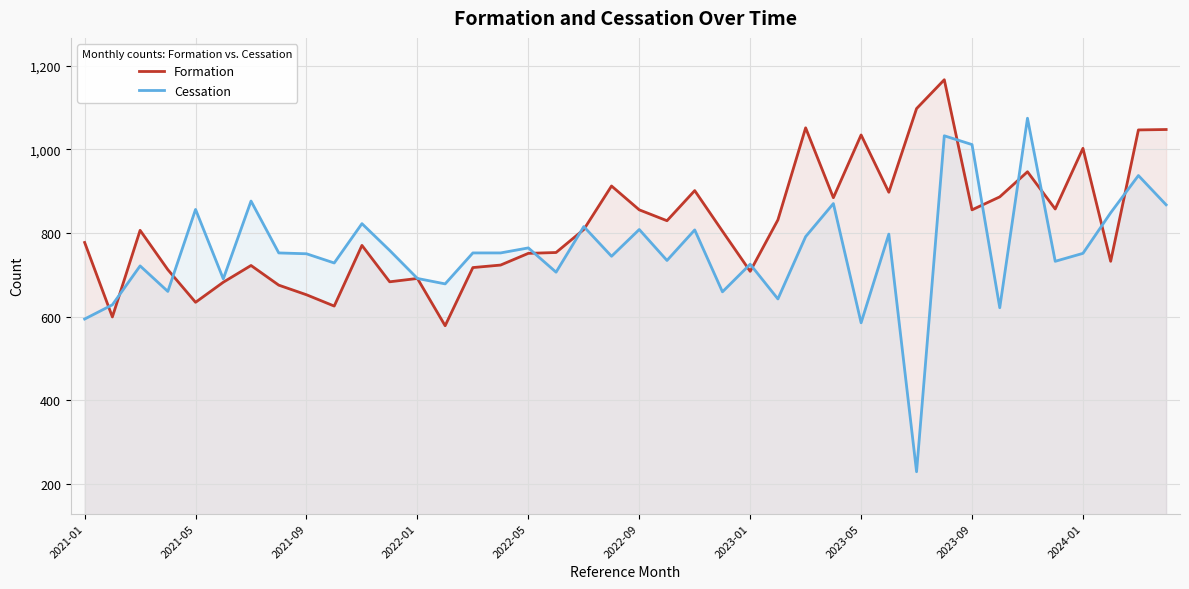

Reading right to left, transcribe all the data shown in this chart.

Formation: 1047	1046	732	1002	857	946	886	855	1166	1097	897	1034	884	1051	831	708	804	901	829	855	912	808	753	751	723	717	578	691	683	770	625	652	675	722	682	634	712	806	599	777
Cessation: 867	937	848	751	732	1074	621	1011	1032	229	797	585	870	791	642	725	659	807	734	808	744	815	706	764	752	752	678	691	758	822	728	750	752	876	690	856	660	721	628	594